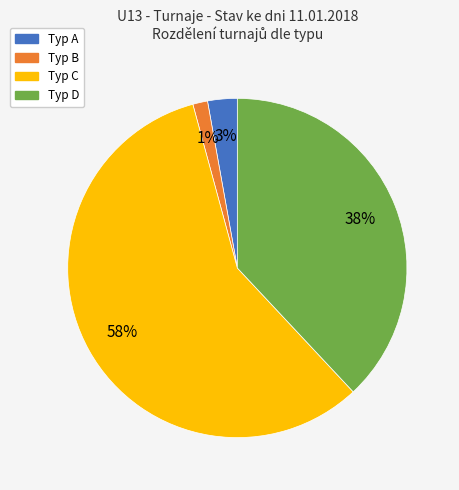

To the nearest percent, what is the average slice percentage?

25%